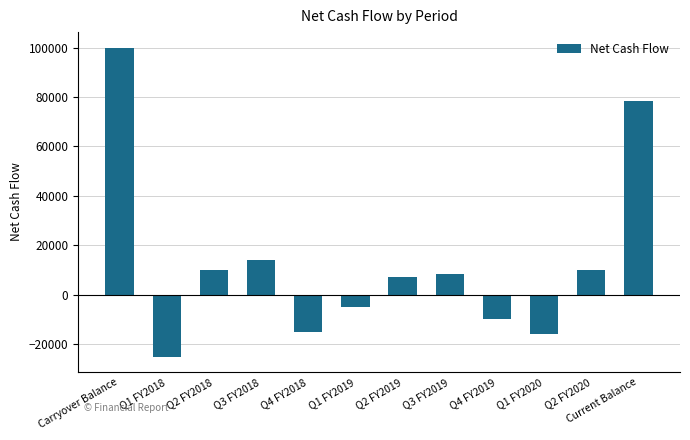

Are the bars horizontal?

No